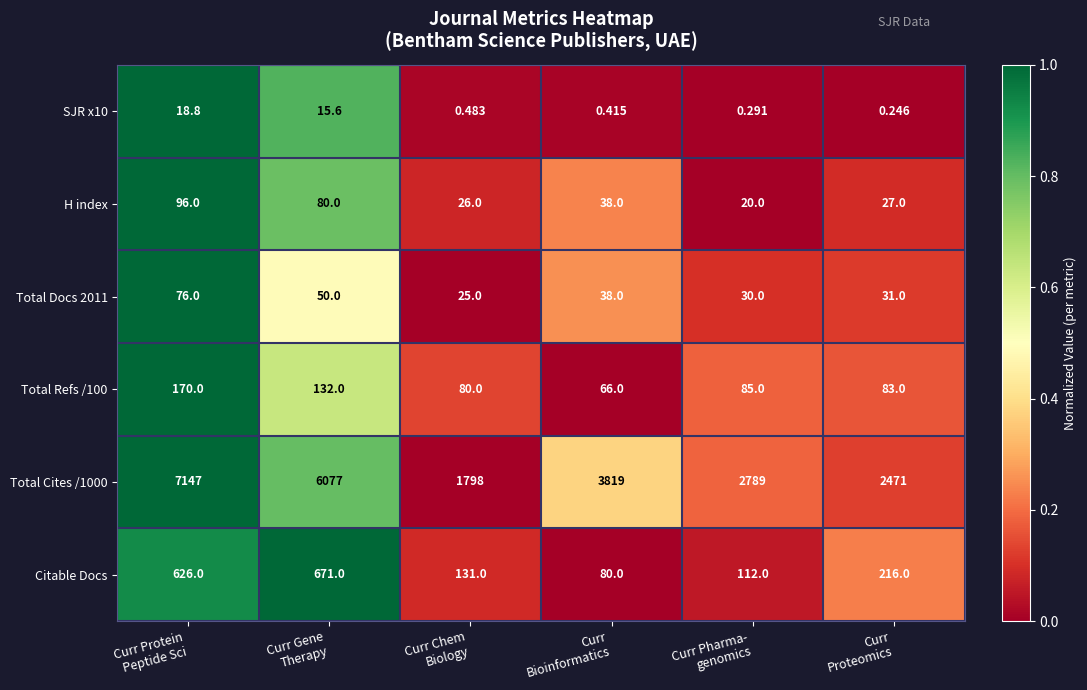

At how many categories does at least one series exceed 0?

6